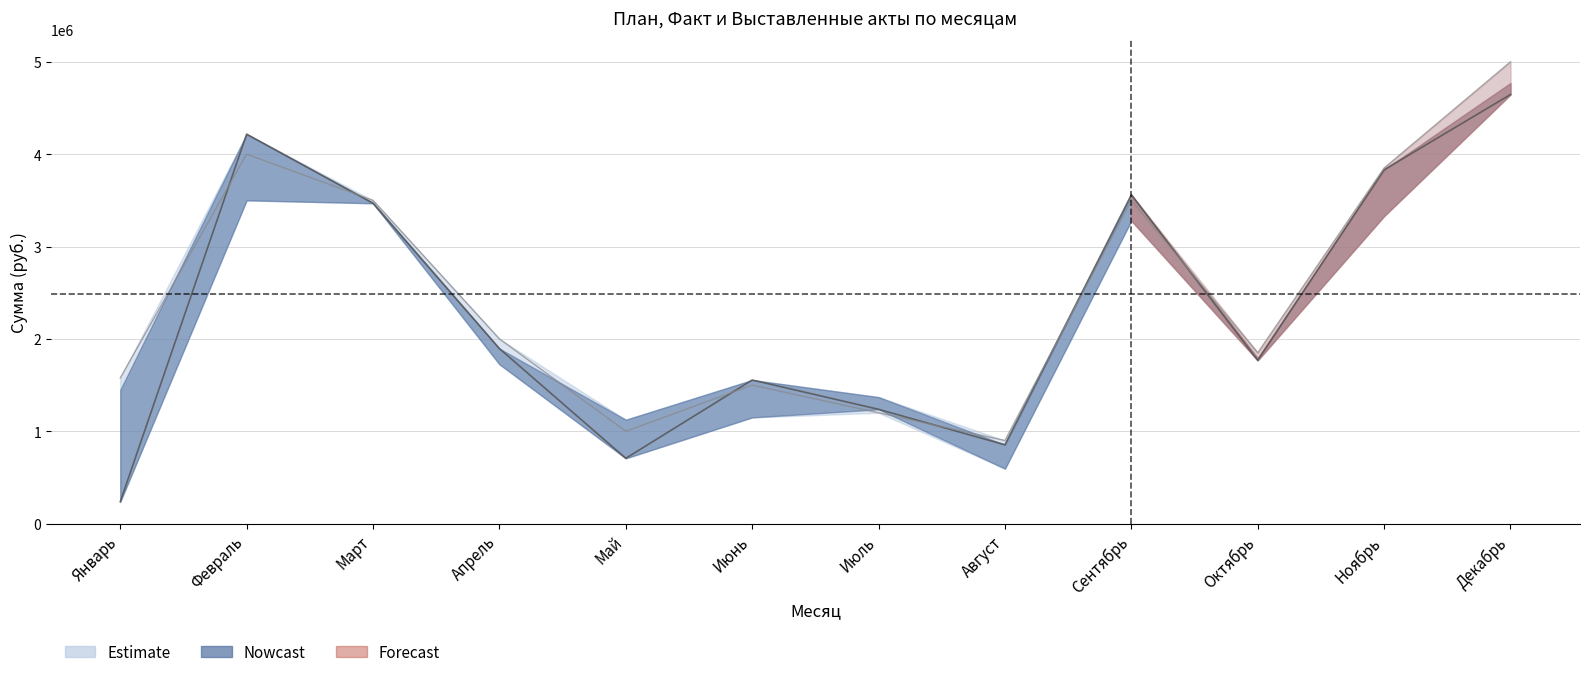

What is the label of the 3rd point from the right?

Октябрь